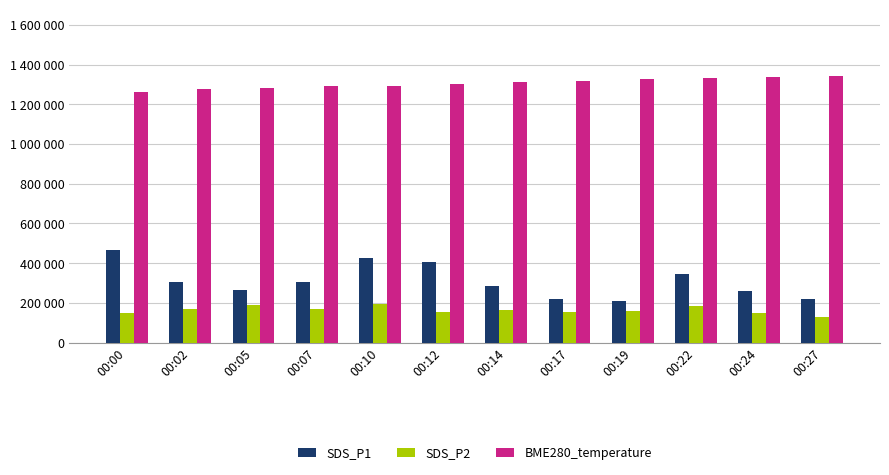

Are the bars grouped side by side (vs. stacked)?

Yes